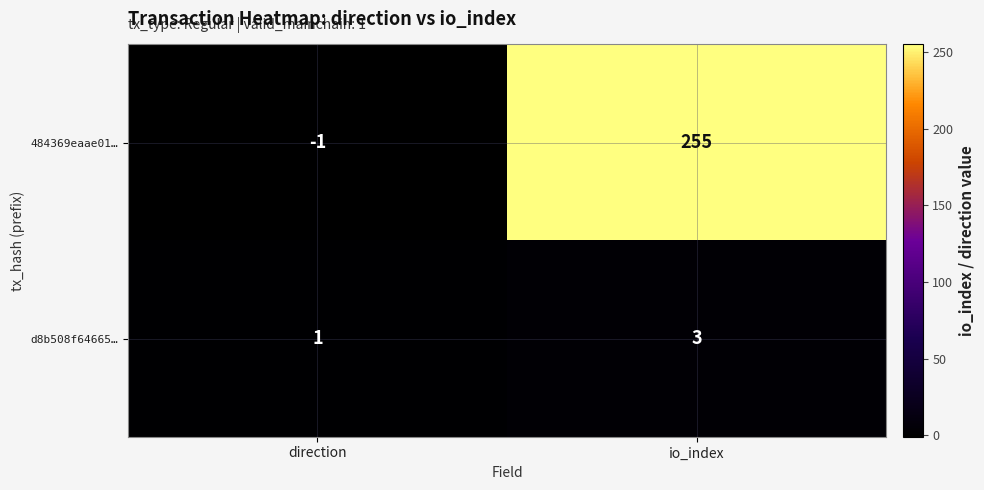

List the series in order of their overall mean, highest first.

484369eaae01…, d8b508f64665…